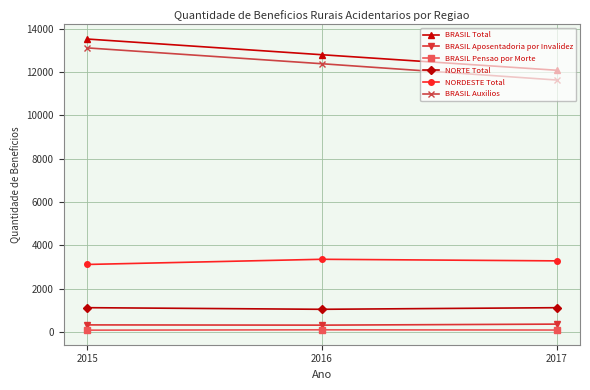

What is the smallest value displayed?

83